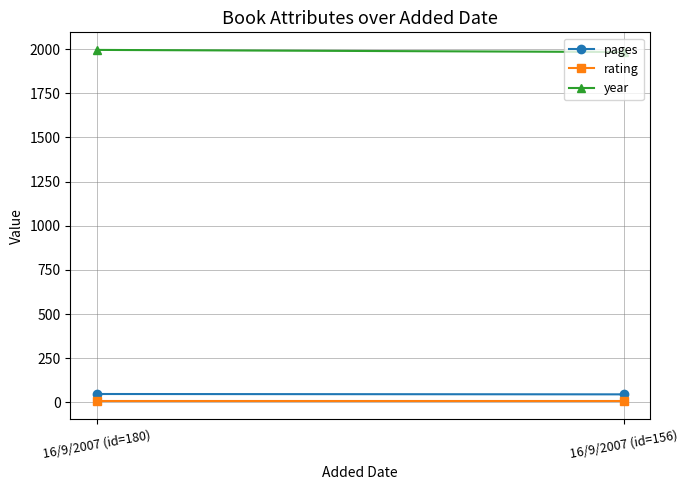

What is the label of the 1st point from the left?

16/9/2007 (id=180)